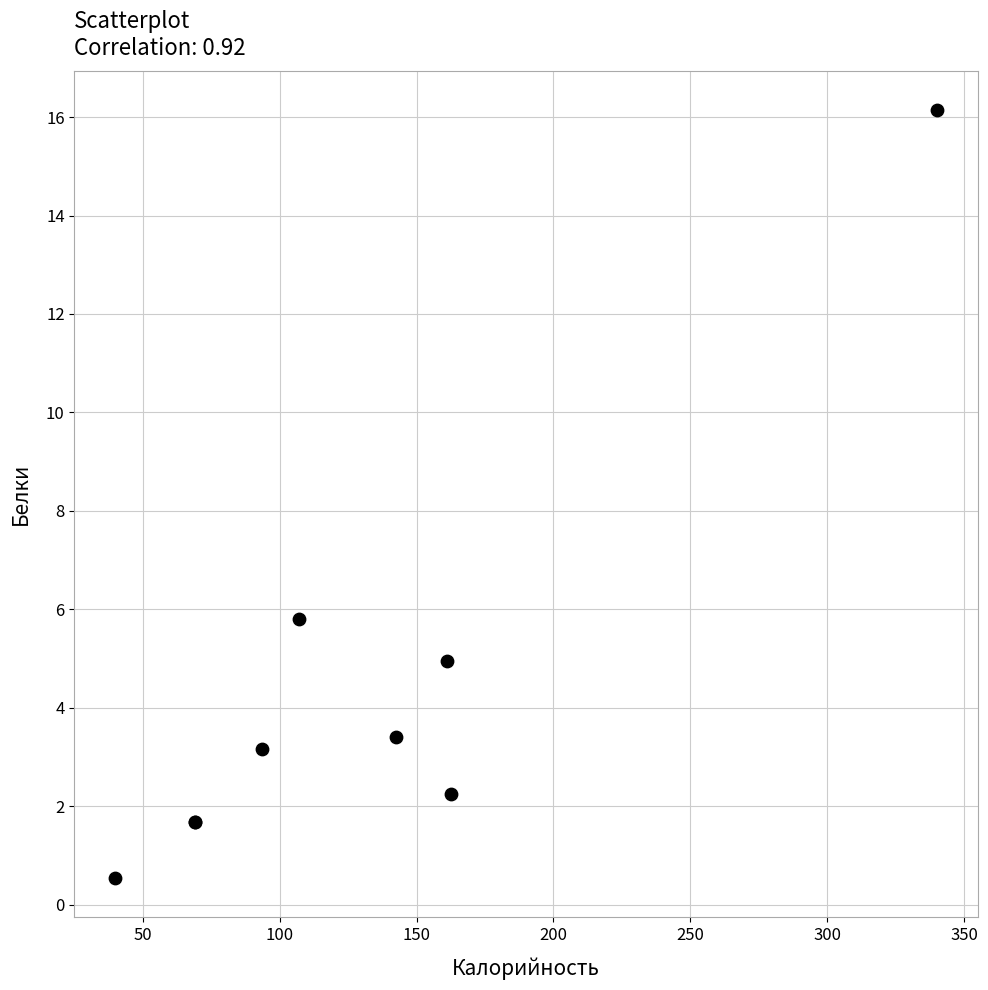

What Y value in the scatter plot is closest to 8?

5.8